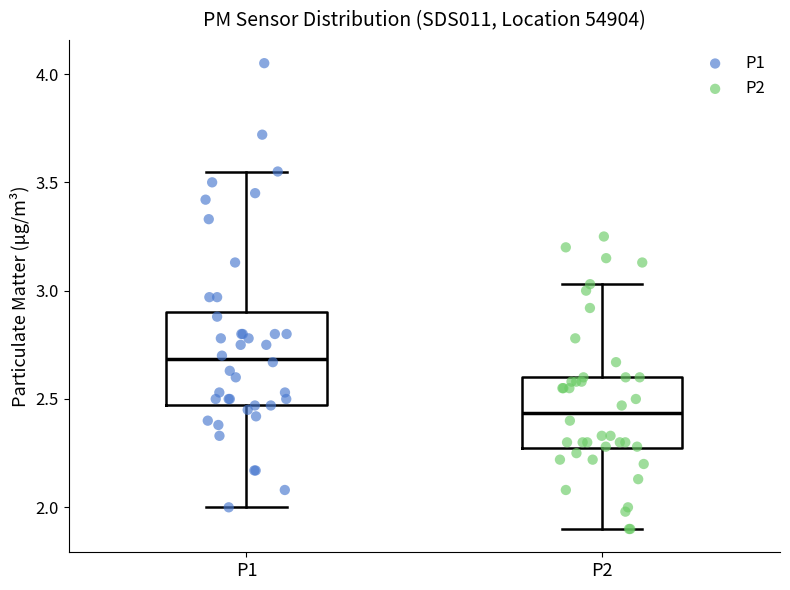

Which box's median line is the highest?

P1